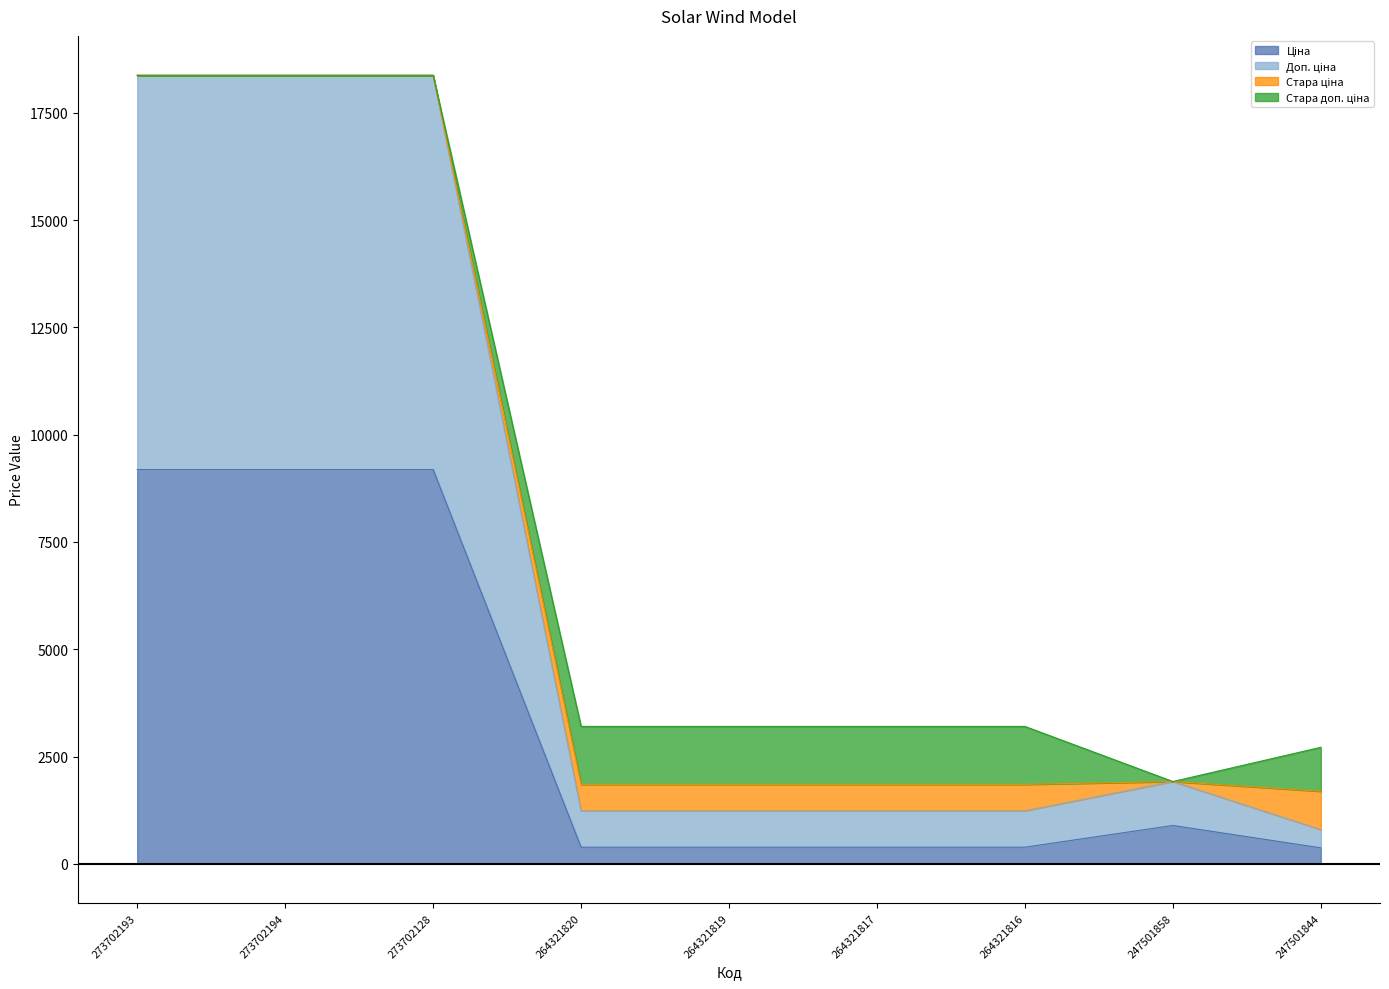

What is the total value across all series at 247501858?

1917.0